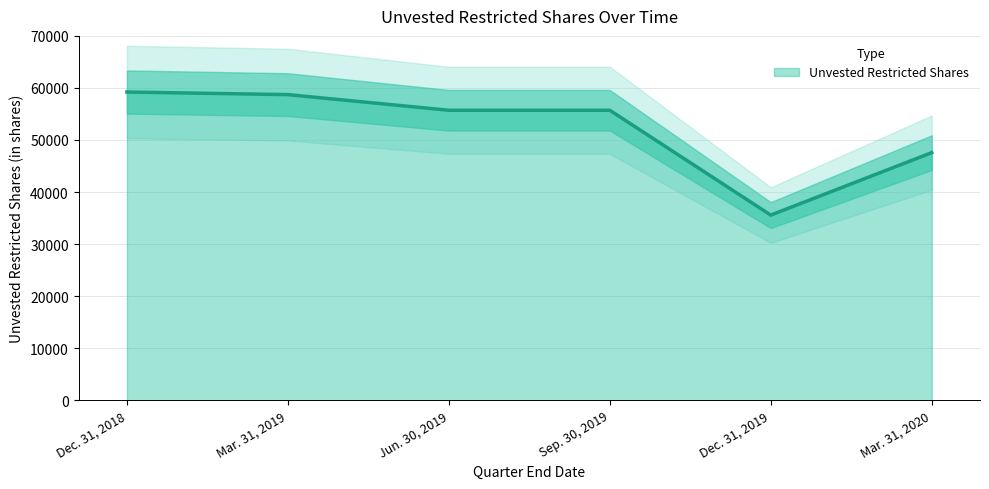

What is the sum of the values at Dec. 31, 2018 and Jun. 30, 2019?

114930